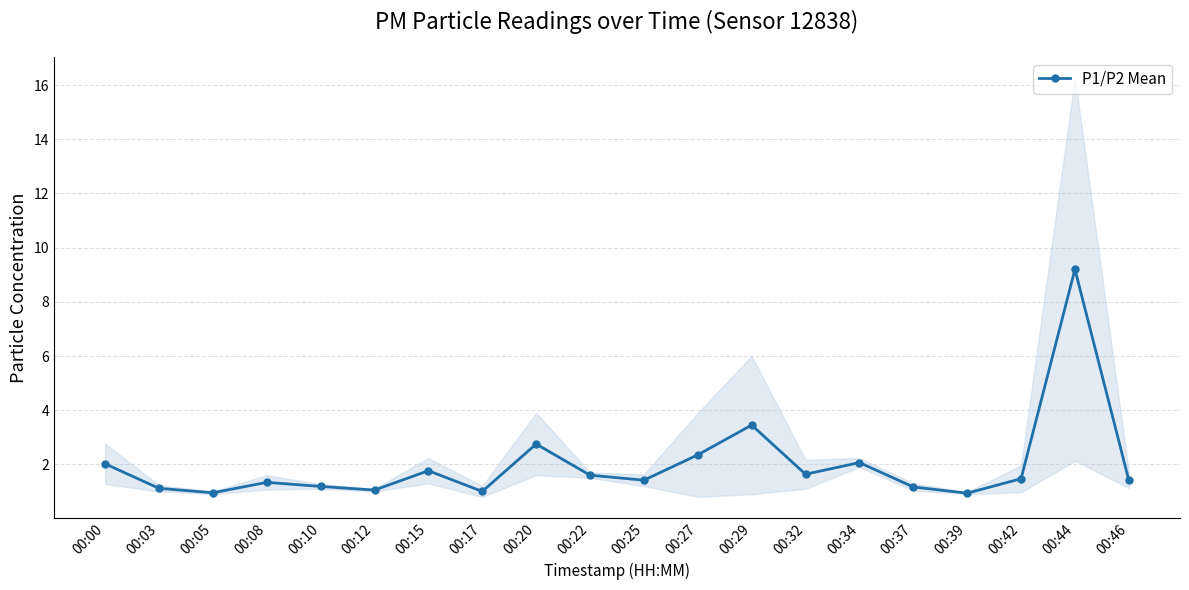

True or false: the data shows 1.2 at 00:37.

True